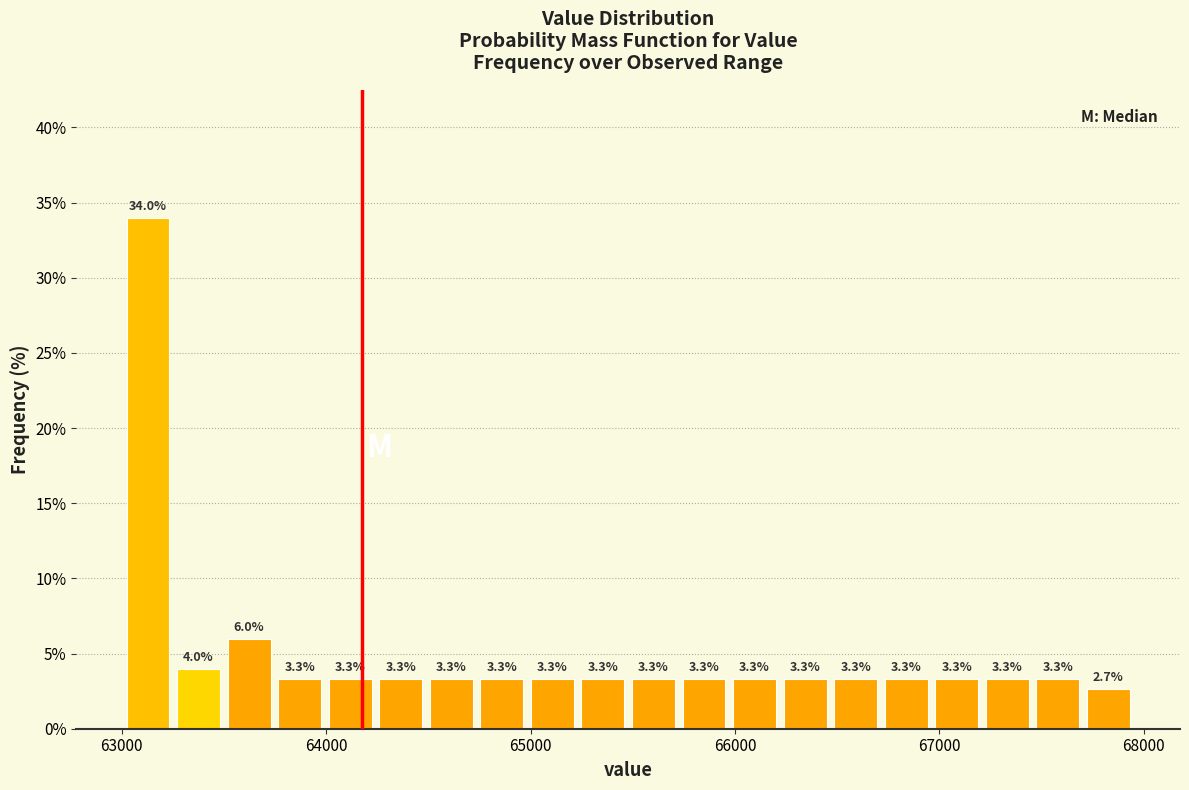

Read against the x-axis, roughly where is the centre of the tallest bar?

63100